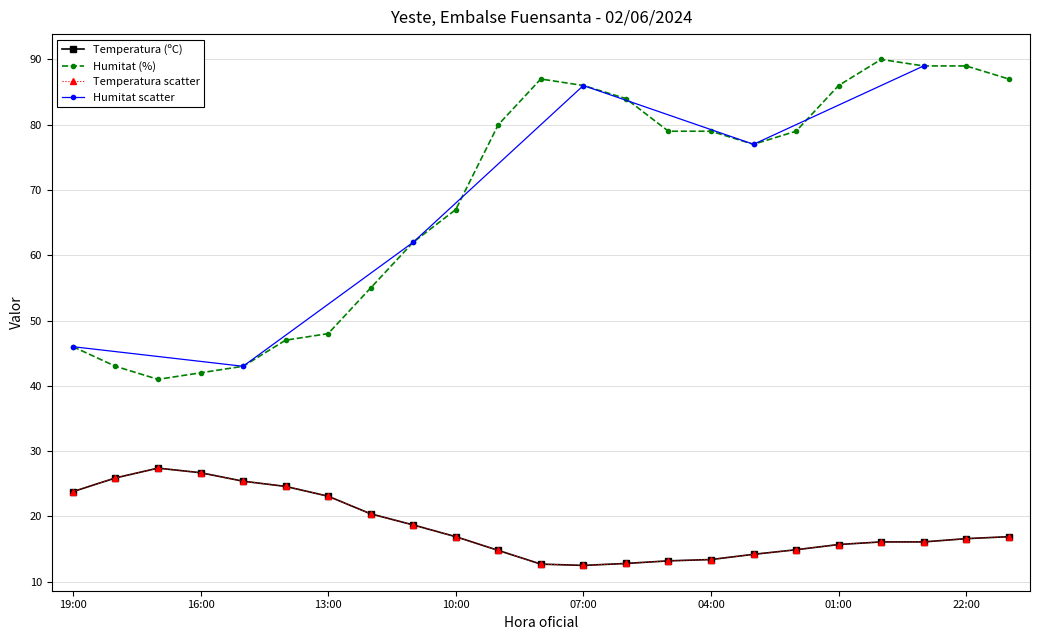

Between 05:00 and 22:00, which series saw the biggest shift?

Humitat (%)